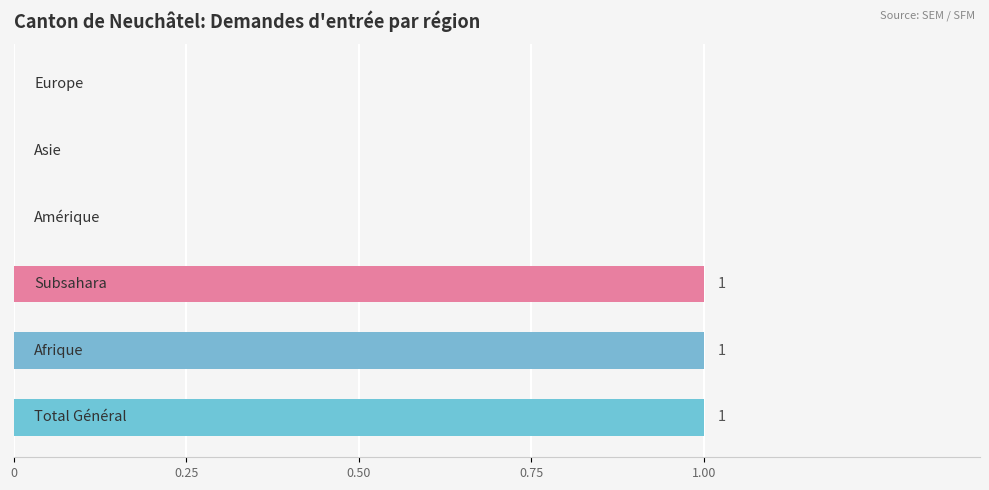

What is the greatest value displayed?

1